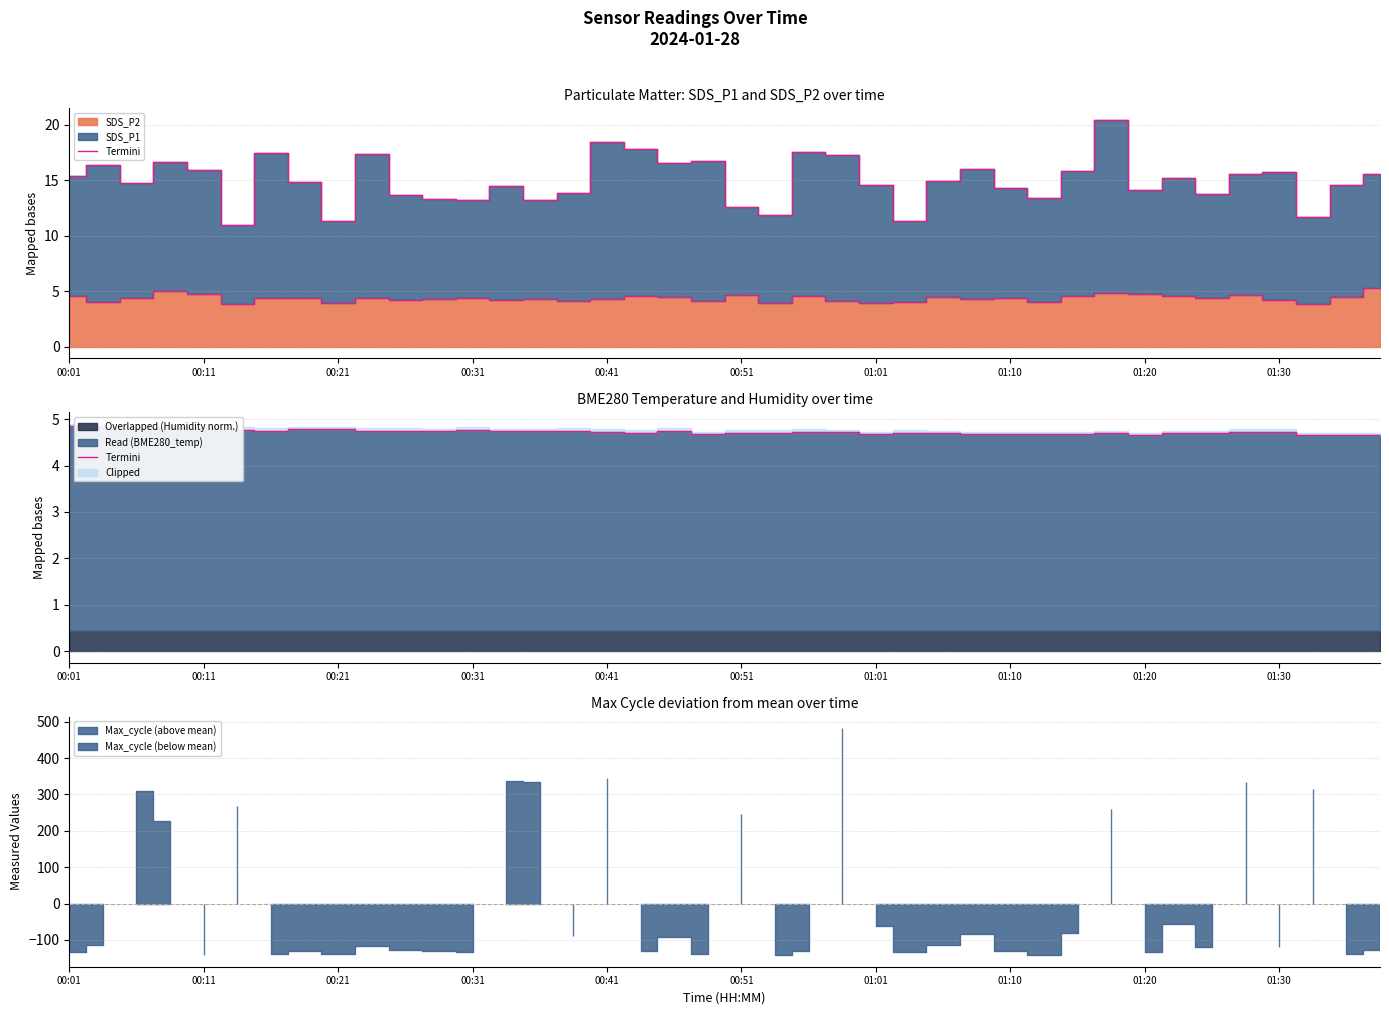

How many values are between 4 and 5?

40